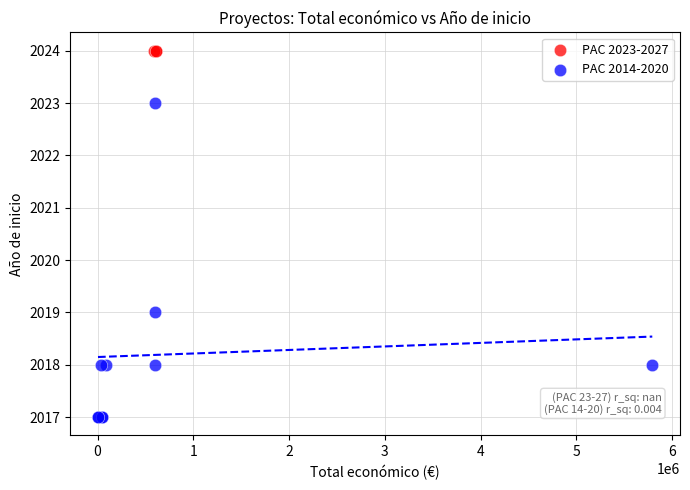

Which series reaches the minimum Y coordinate?

PAC 2014-2020